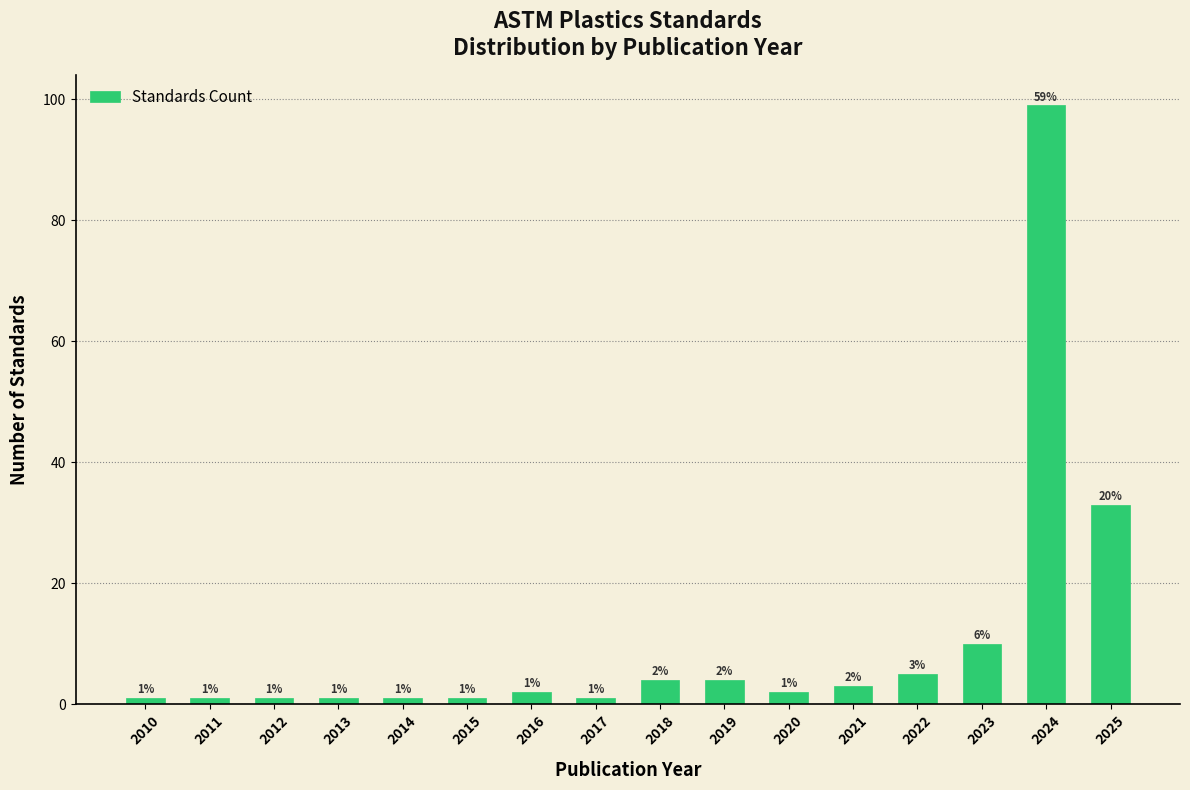

Reading left to right, transcribe all the data shown in this chart.

2010=1	2011=1	2012=1	2013=1	2014=1	2015=1	2016=2	2017=1	2018=4	2019=4	2020=2	2021=3	2022=5	2023=10	2024=99	2025=33